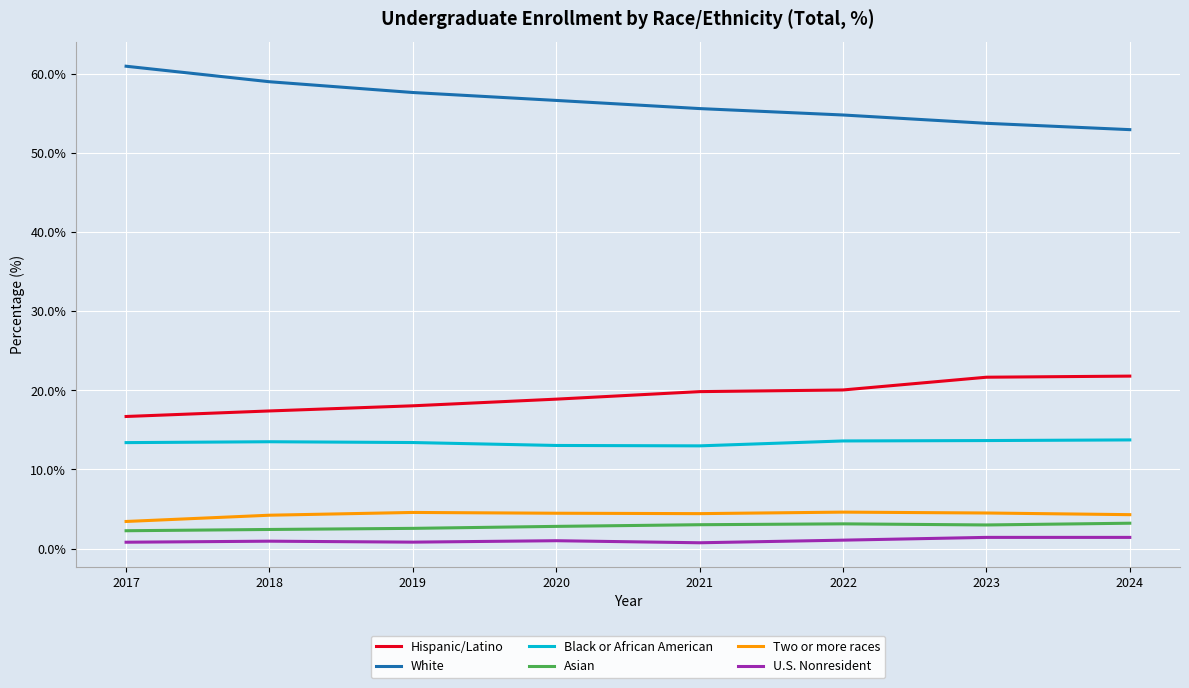

True or false: Two or more races and Black or African American intersect in this chart.

False